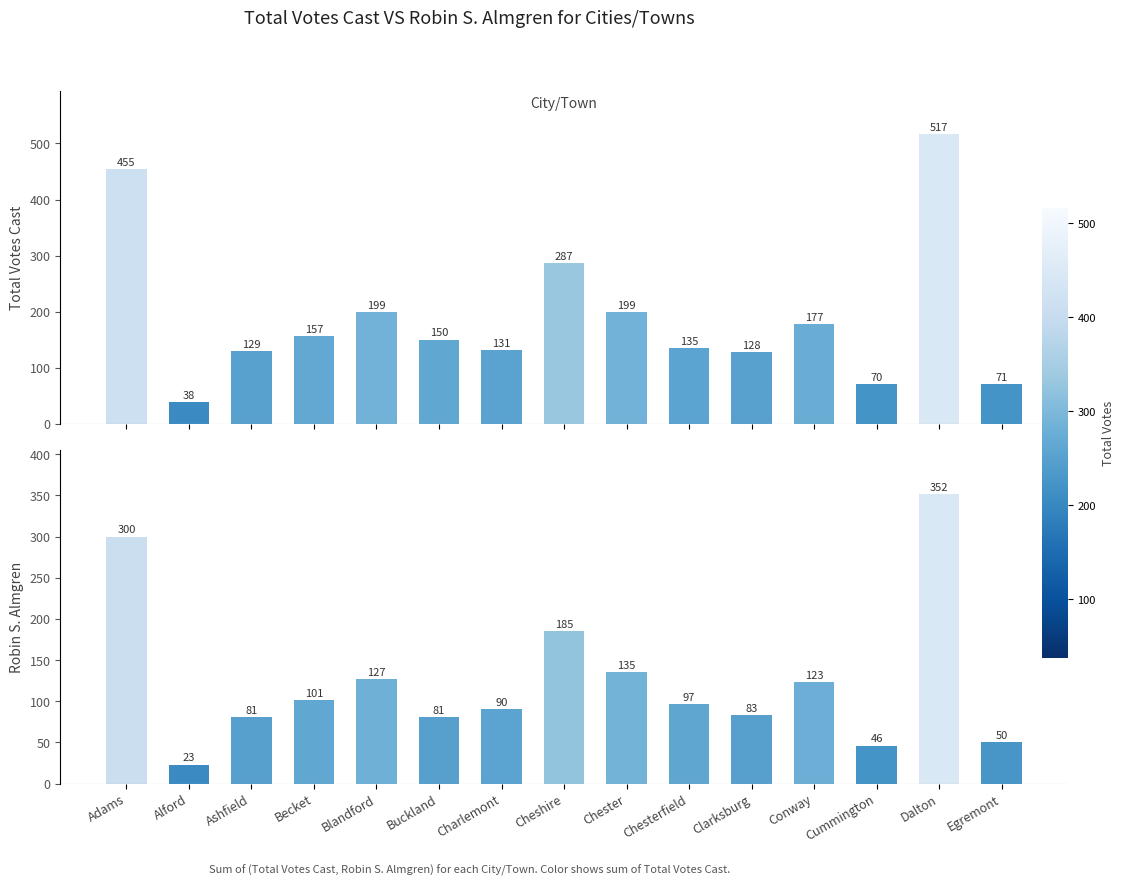

What is the value of the Robin S. Almgren bar at the 11th from the left?

83